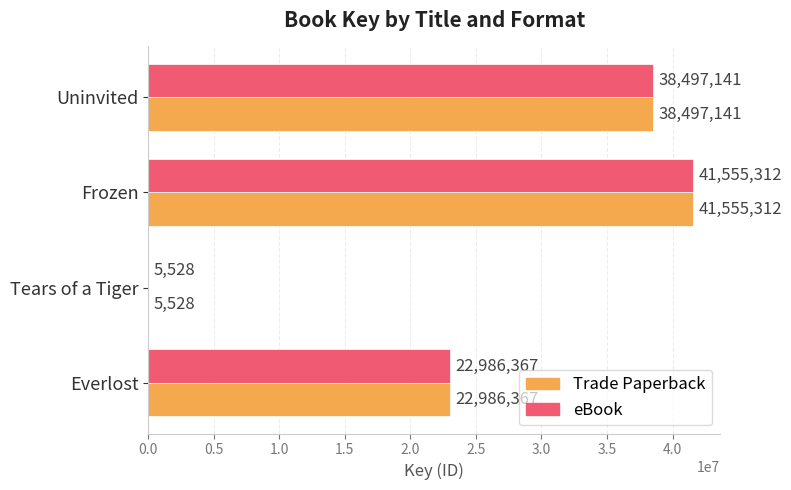

What is the maximum value for eBook?

41555312